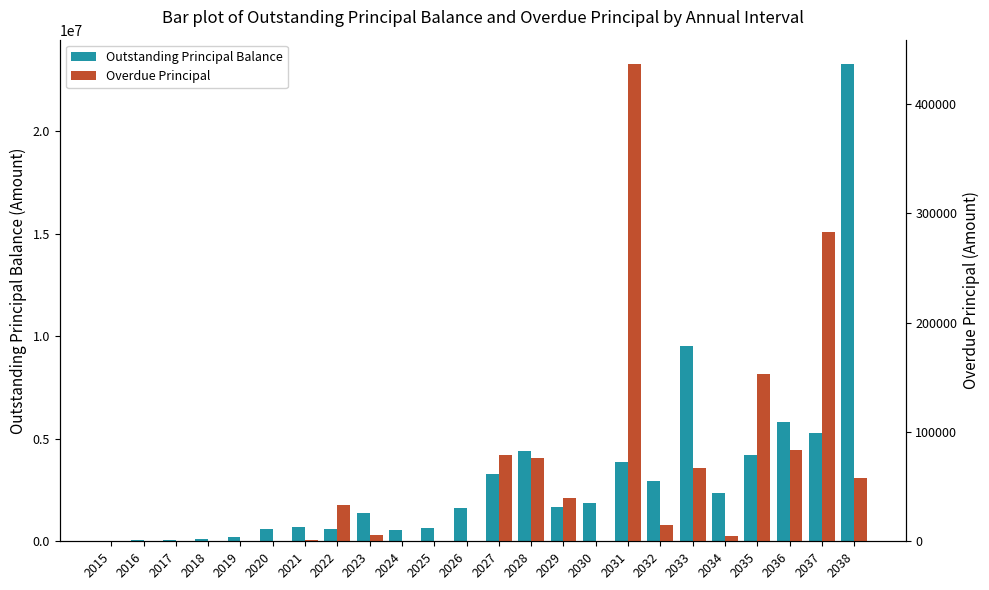

At how many categories does at least one series exceed 13838231?

1